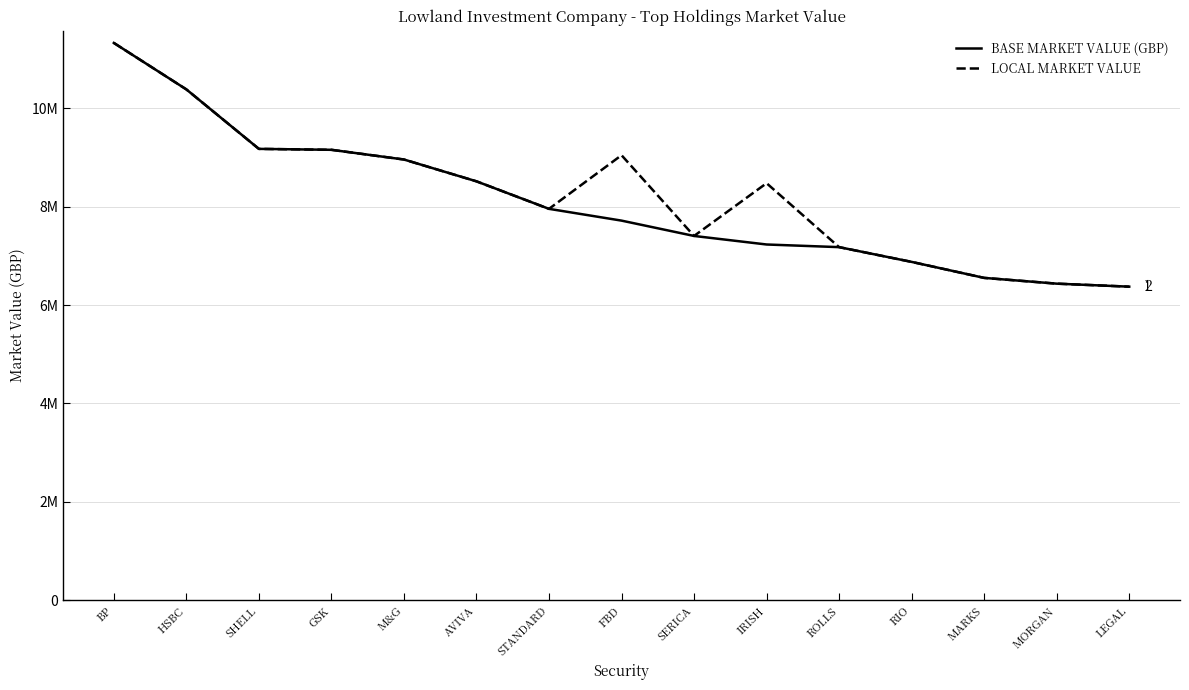

True or false: LOCAL MARKET VALUE and BASE MARKET VALUE (GBP) cross at least once.

False